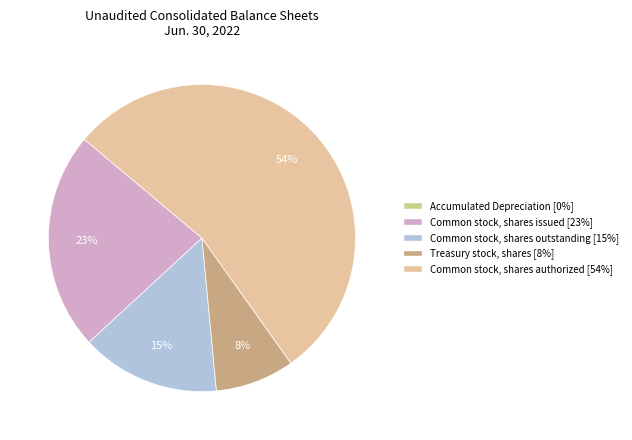

True or false: Common stock, shares outstanding accounts for 28% of the total.

False